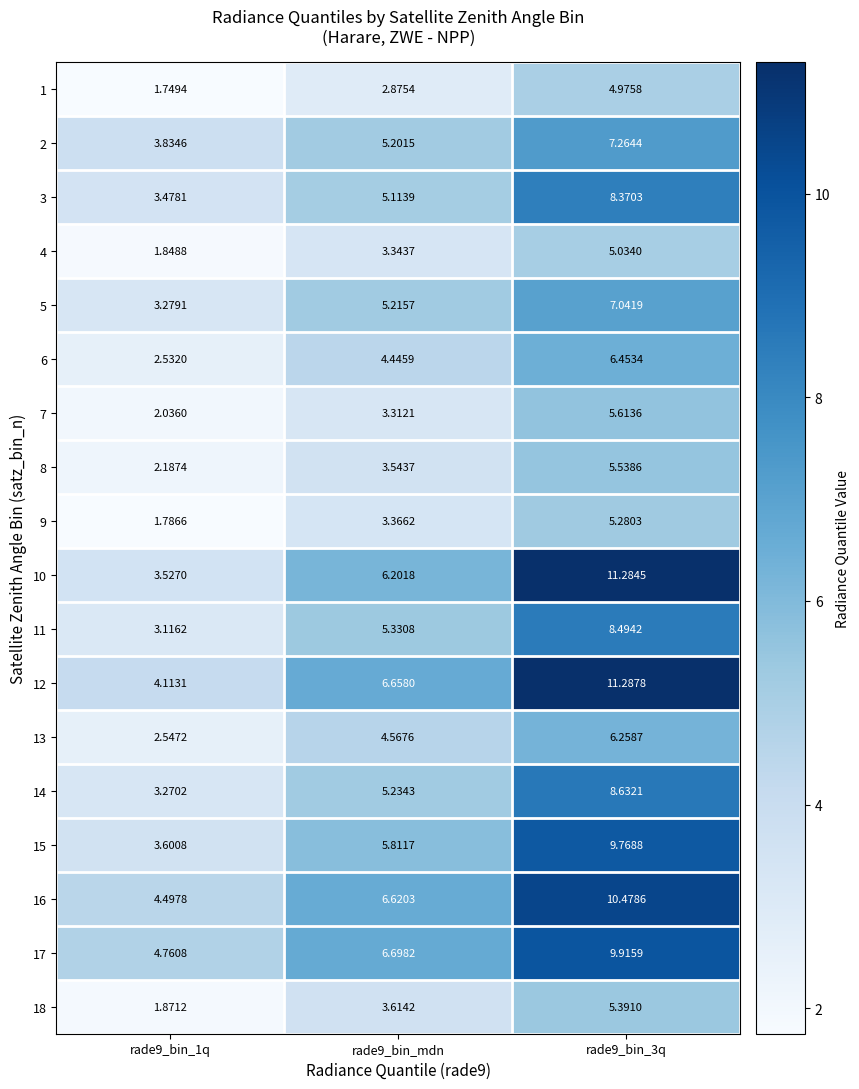

Is the value of 2 at rade9_bin_mdn greater than the value of 4 at rade9_bin_3q?

Yes